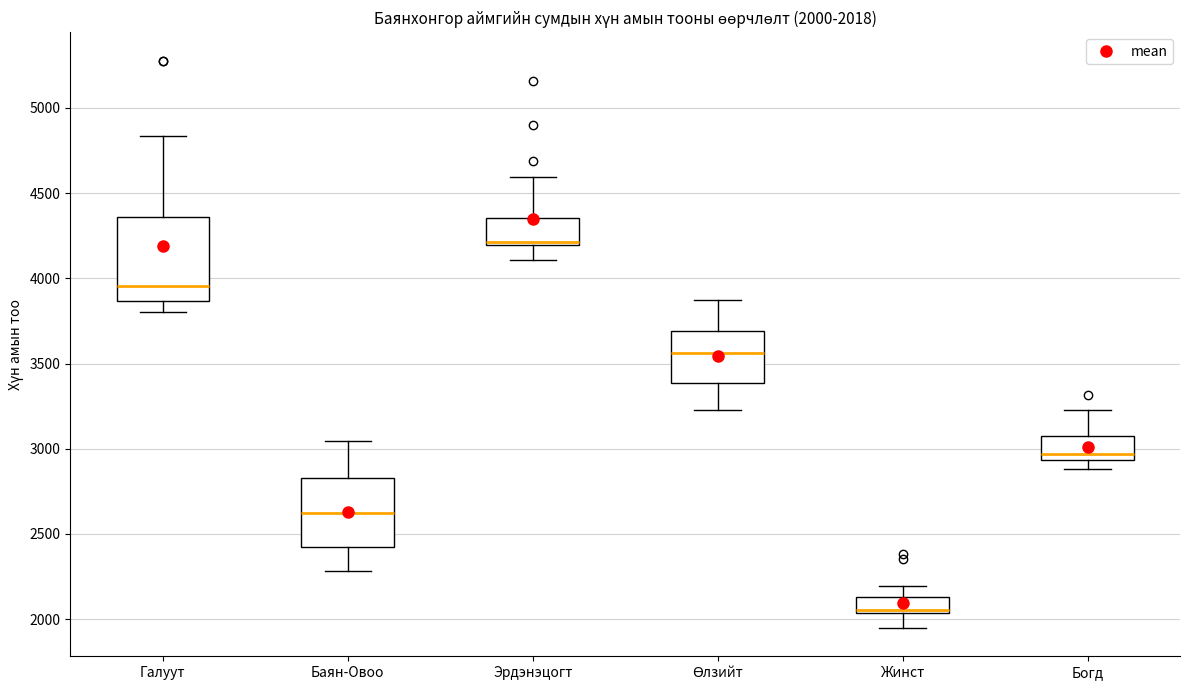

Which box's median line is the lowest?

Жинст